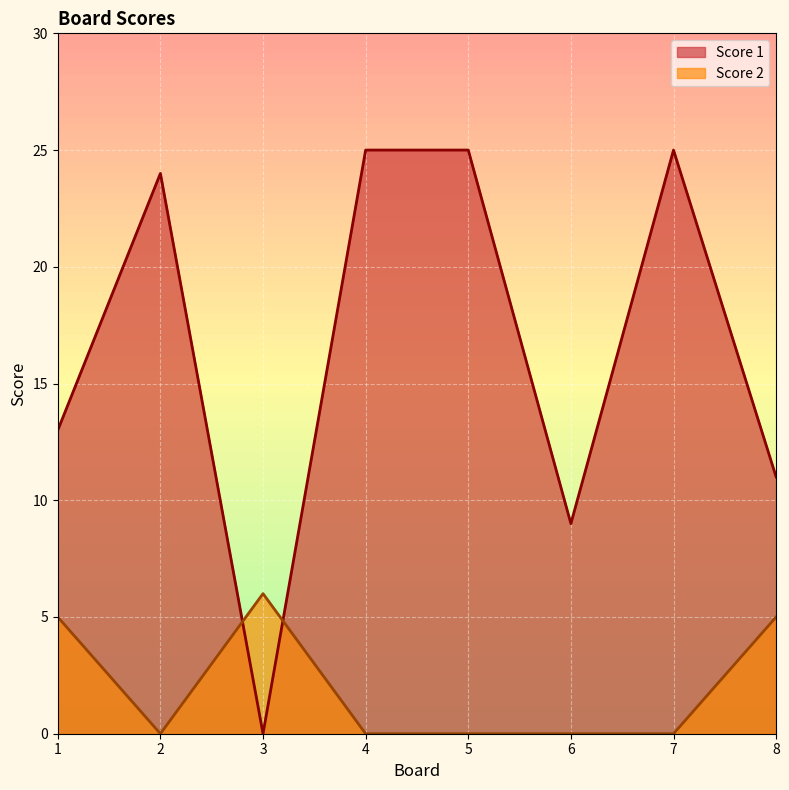

Reading left to right, transcribe all the data shown in this chart.

Score 1: 13	24	0	25	25	9	25	11
Score 2: 5	0	6	0	0	0	0	5